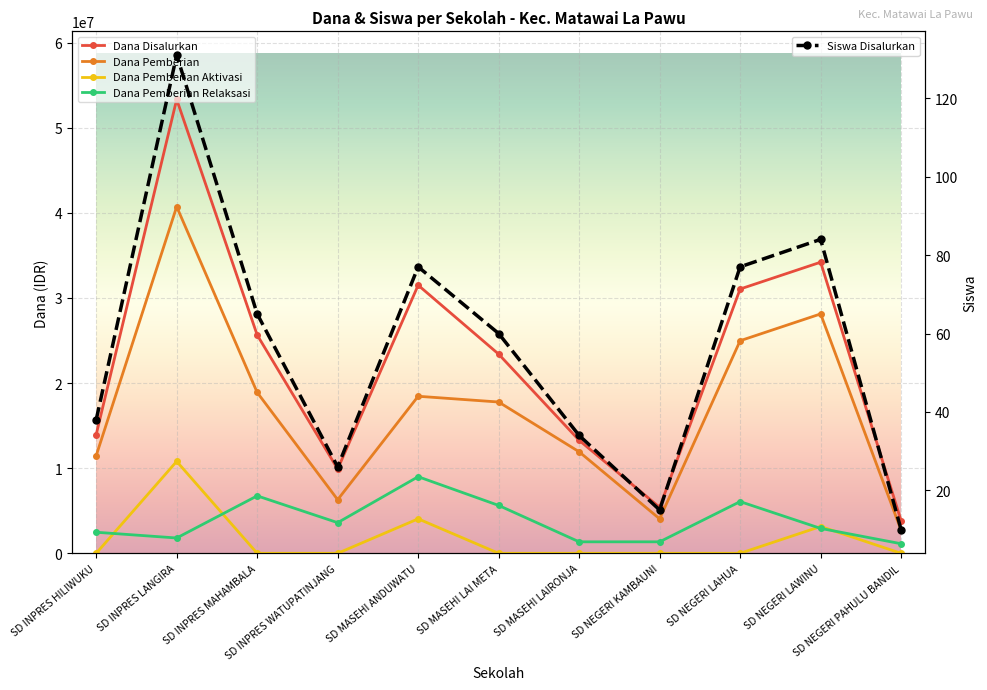

Which series has the largest total across all categories?

Dana Disalurkan